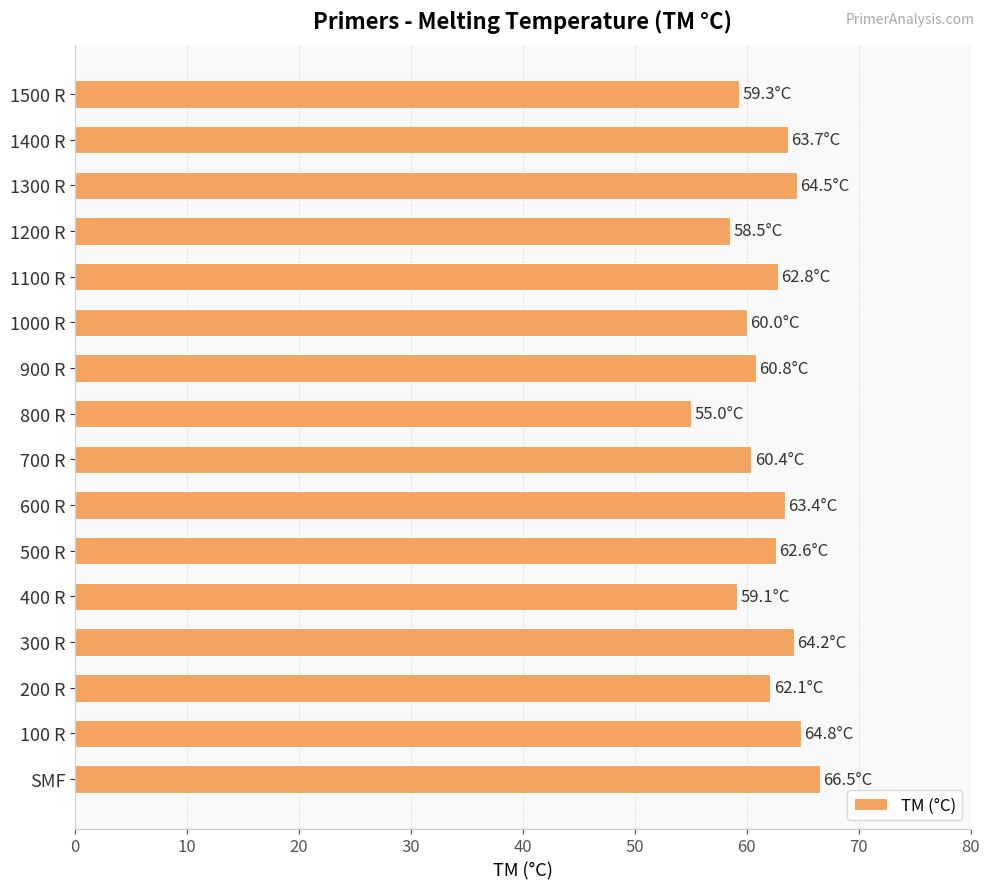

Read the value at 1300 R.

64.5